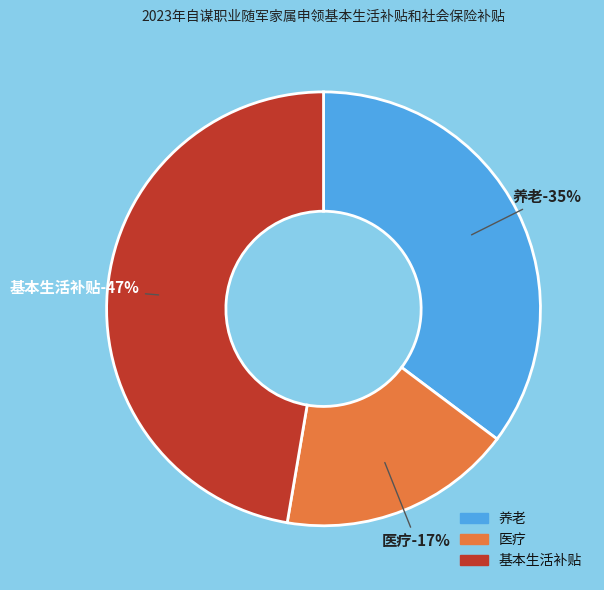

To the nearest percent, what is the combined percentage of 养老 and 基本生活补贴?

83%